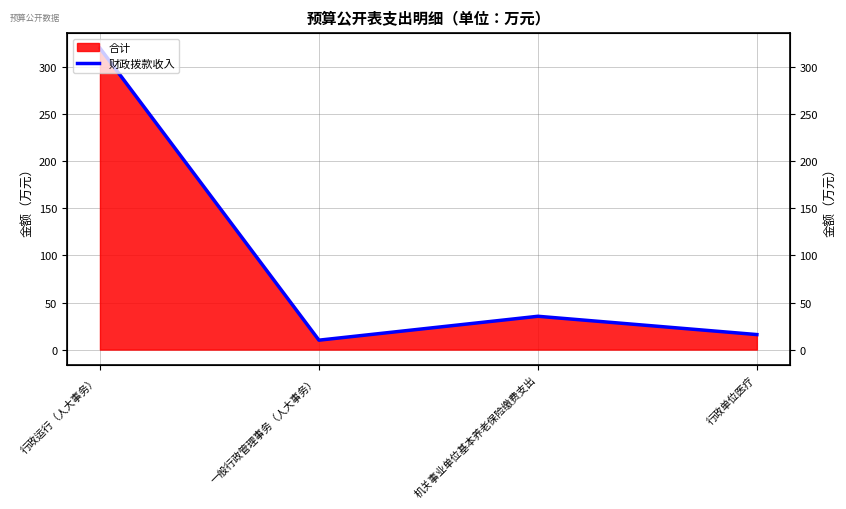

What is the sum of the values at 行政运行（人大事务） and 行政单位医疗?

336.2